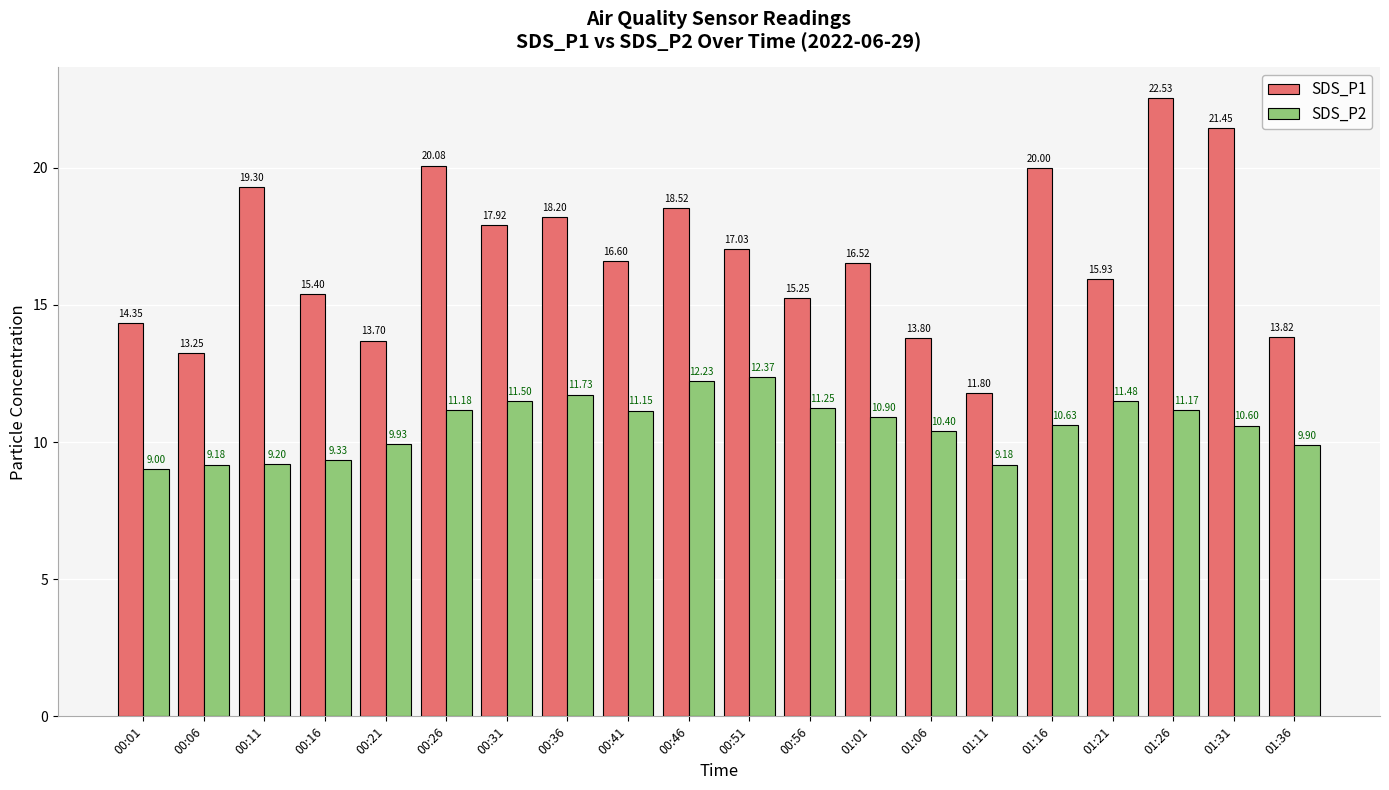

Rank the series at 00:56 from highest to lowest value.

SDS_P1, SDS_P2